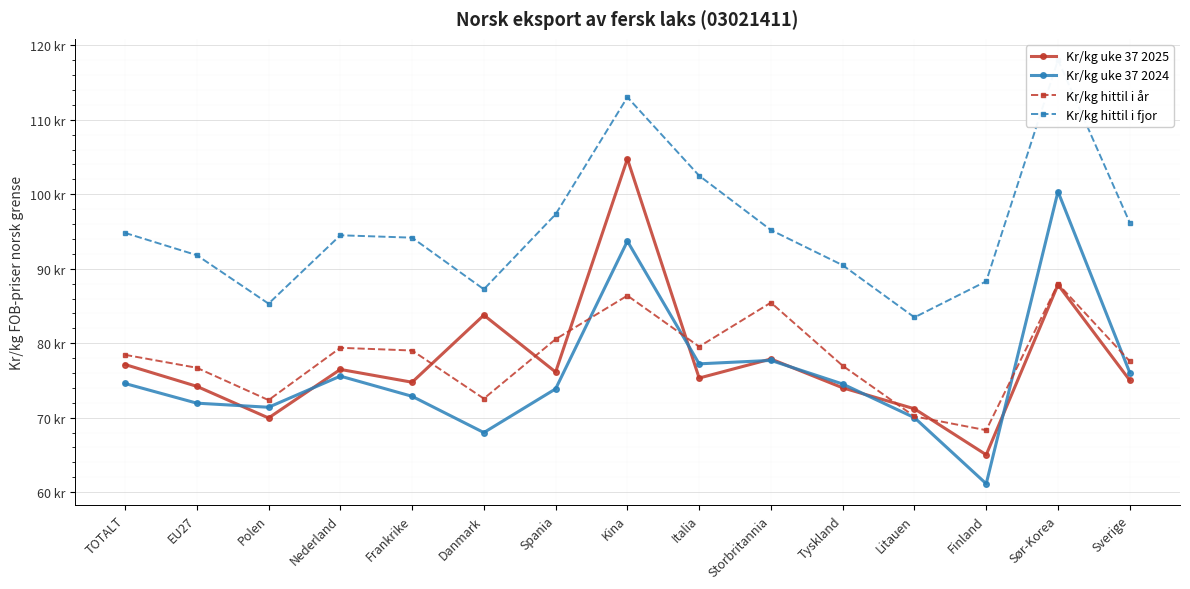

What is the label of the 15th point from the right?

TOTALT